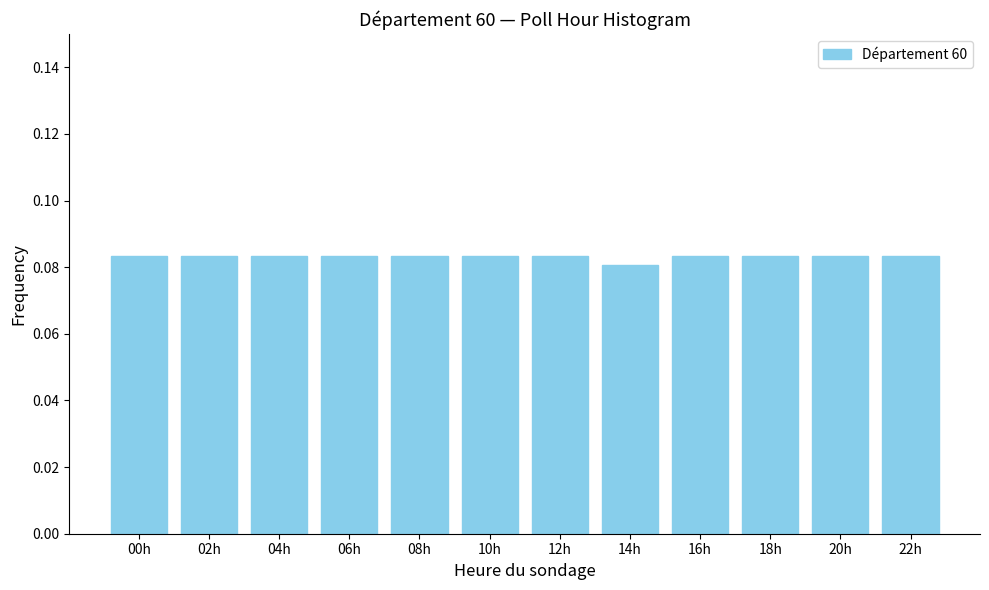

How many values are between 0 and 1?

12